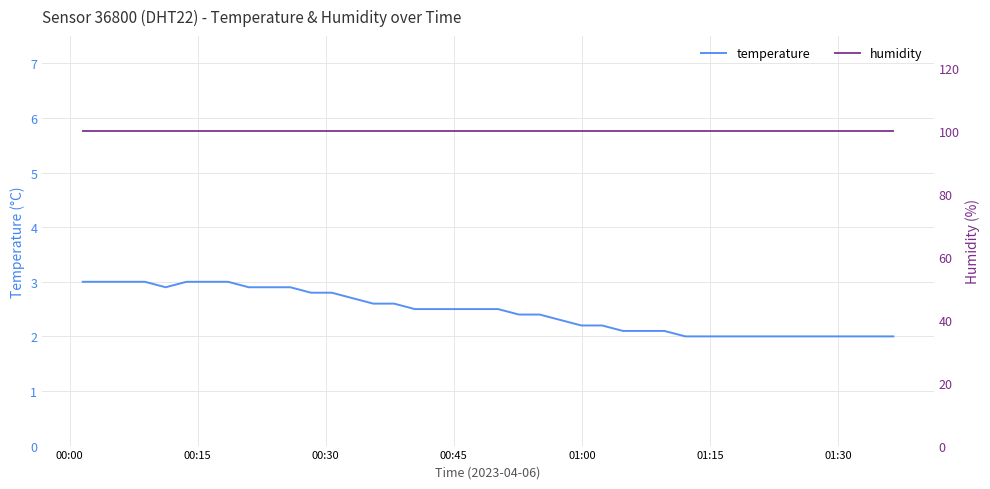

Reading left to right, transcribe all the data shown in this chart.

temperature: 3.0	3.0	3.0	3.0	2.9	3.0	3.0	3.0	2.9	2.9	2.9	2.8	2.8	2.7	2.6	2.6	2.5	2.5	2.5	2.5	2.5	2.4	2.4	2.3	2.2	2.2	2.1	2.1	2.1	2.0	2.0	2.0	2.0	2.0	2.0	2.0	2.0	2.0	2.0	2.0
humidity: 99.9	99.9	99.9	99.9	99.9	99.9	99.9	99.9	99.9	99.9	99.9	99.9	99.9	99.9	99.9	99.9	99.9	99.9	99.9	99.9	99.9	99.9	99.9	99.9	99.9	99.9	99.9	99.9	99.9	99.9	99.9	99.9	99.9	99.9	99.9	99.9	99.9	99.9	99.9	99.9